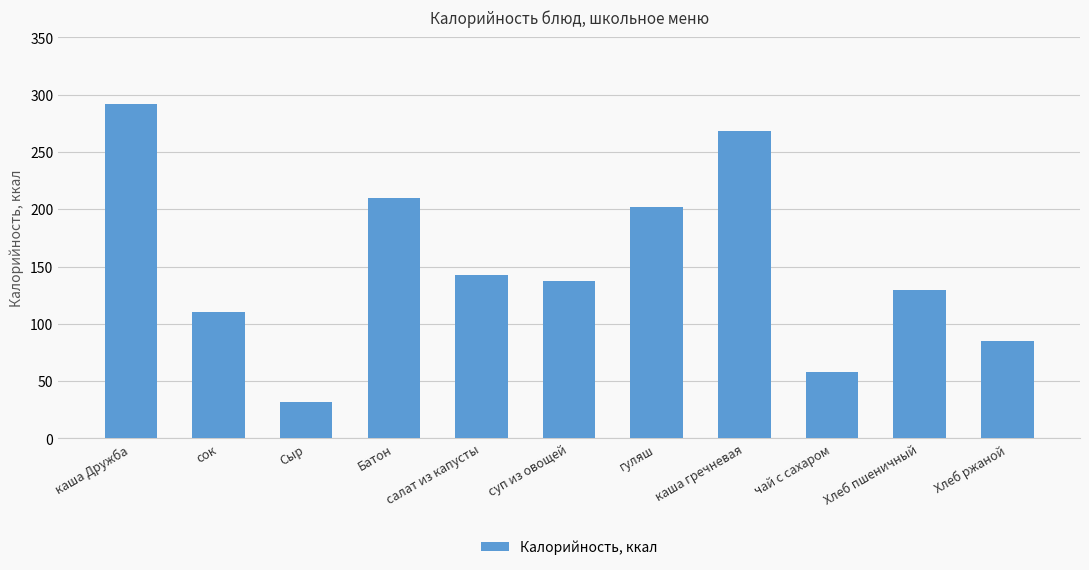

What is the label of the 10th bar from the right?

сок